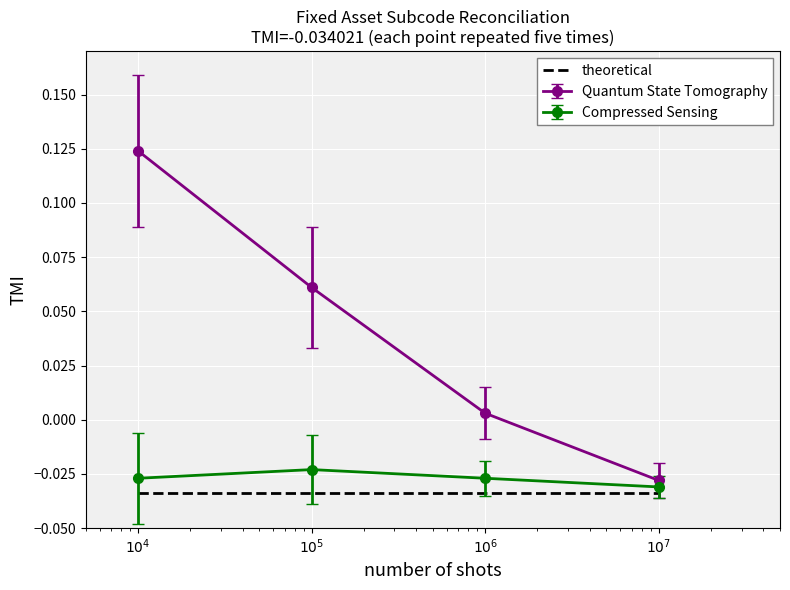

Which series has the largest total across all categories?

Quantum State Tomography